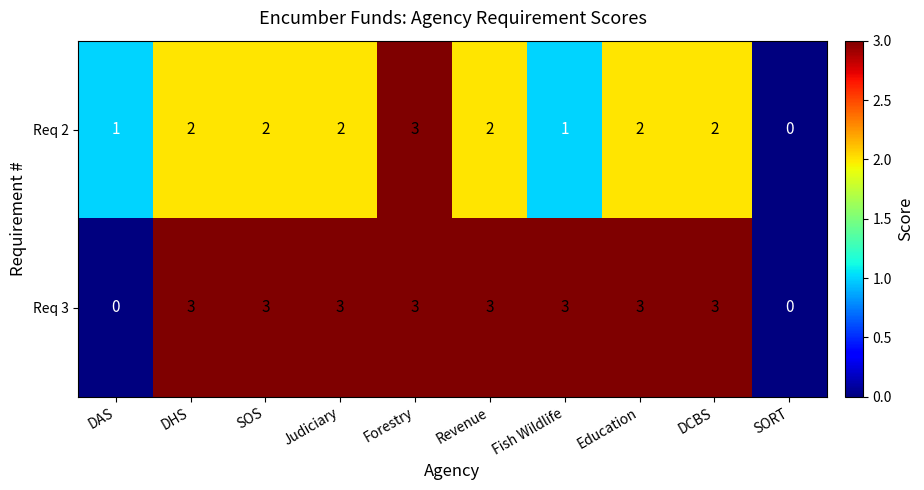

What is the total value across all series at Forestry?

6